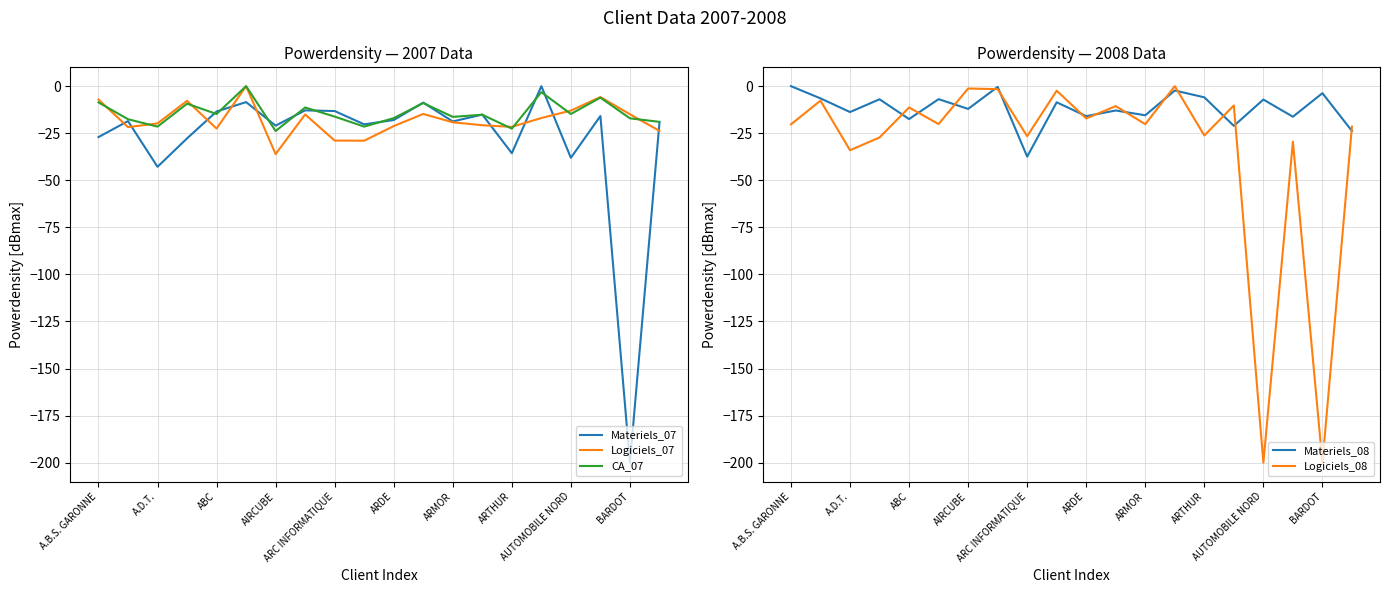

How many lines are shown in the chart?

5